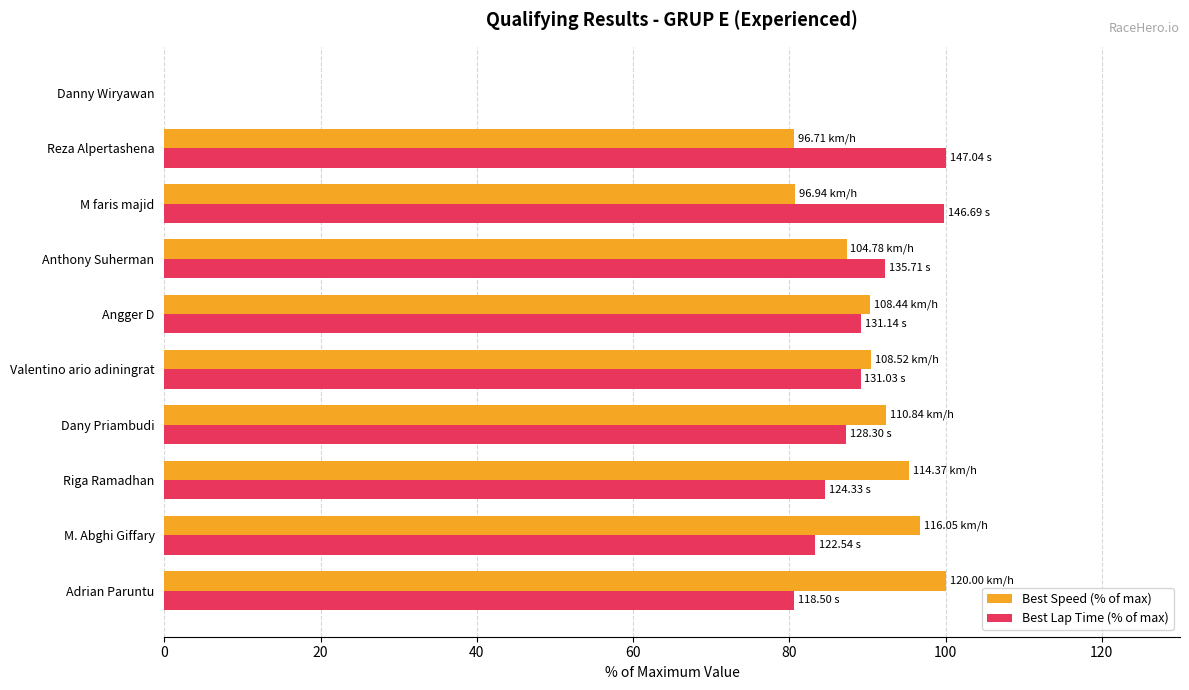

What is the sum of all Best Lap Time (% of max) values?

806.1